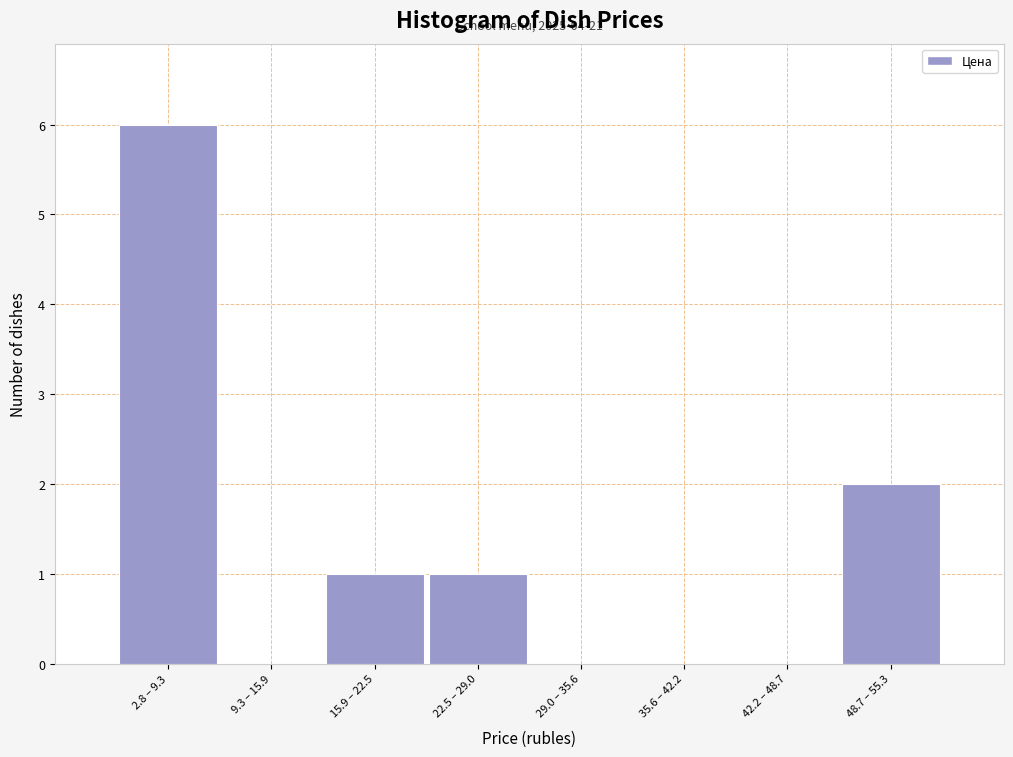

Reading left to right, list all the values displayed in this chart.

2.8 – 9.3=6	9.3 – 15.9=0	15.9 – 22.5=1	22.5 – 29.0=1	29.0 – 35.6=0	35.6 – 42.2=0	42.2 – 48.7=0	48.7 – 55.3=2